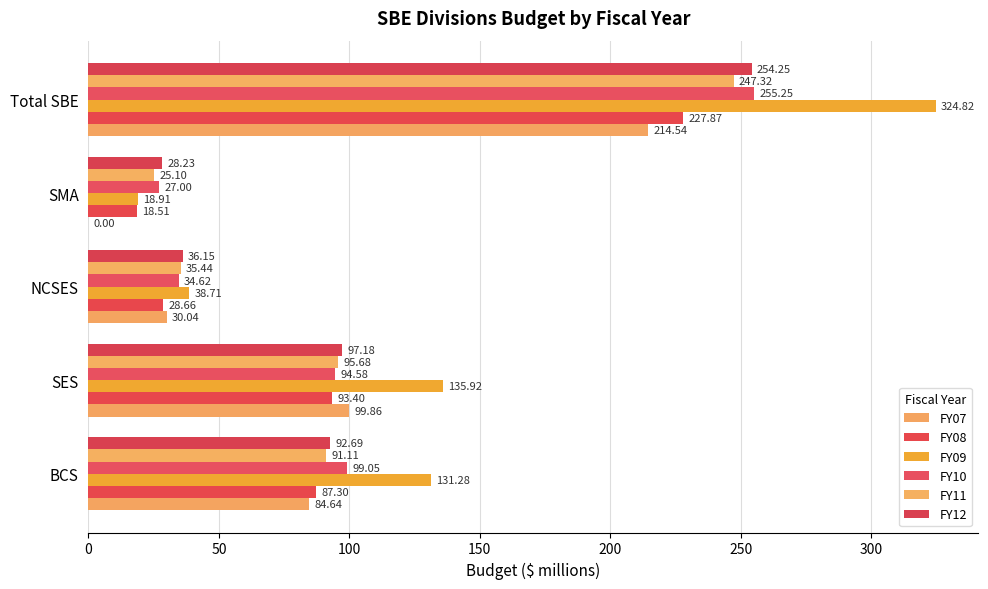

How many series are shown in this chart?

6